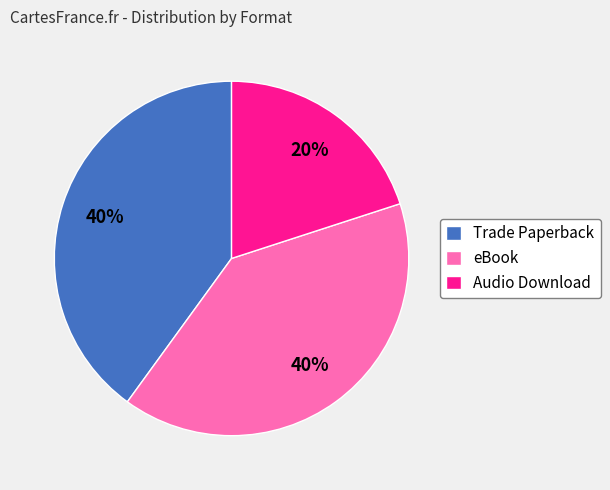

Does Audio Download represent more than half of the total?

No